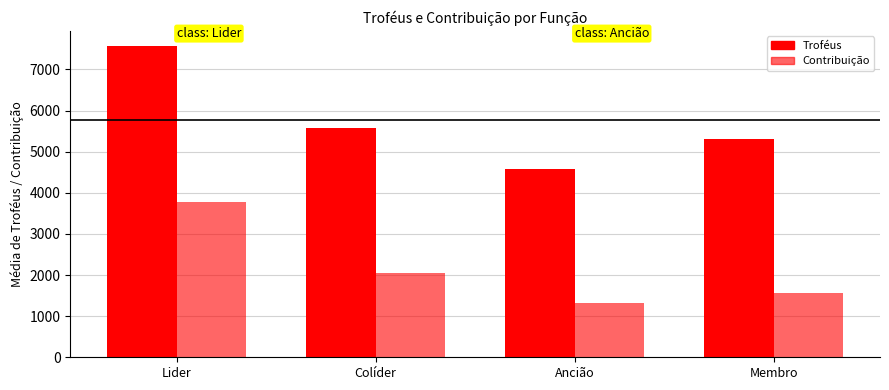

What is the approximate value of Troféus at Lider, to the nearest 100?

7600